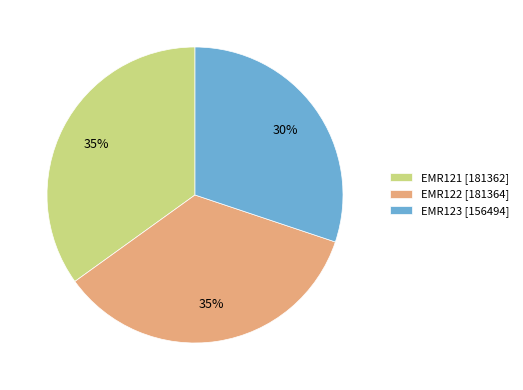

What percentage is the EMR123 slice, to the nearest percent?

30%